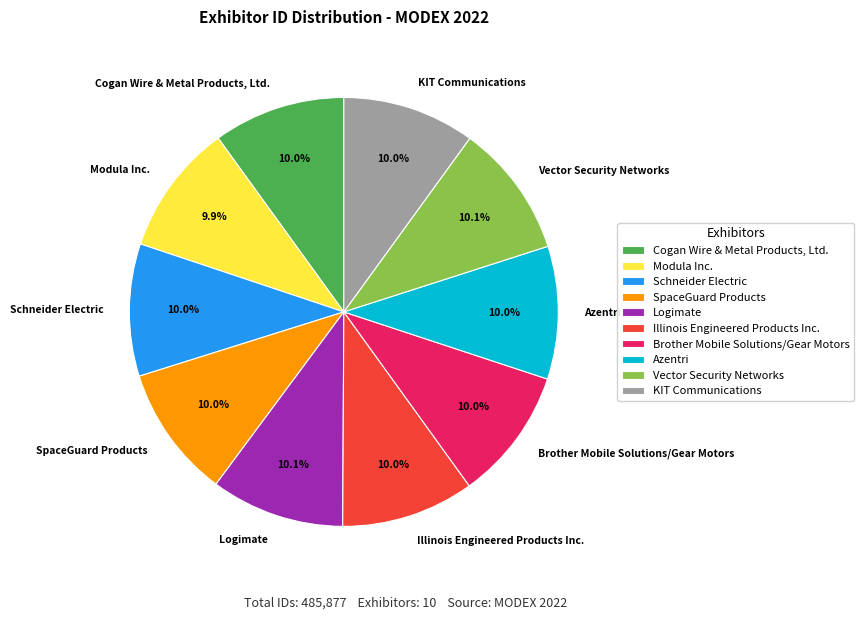

True or false: KIT Communications accounts for 10% of the total.

True